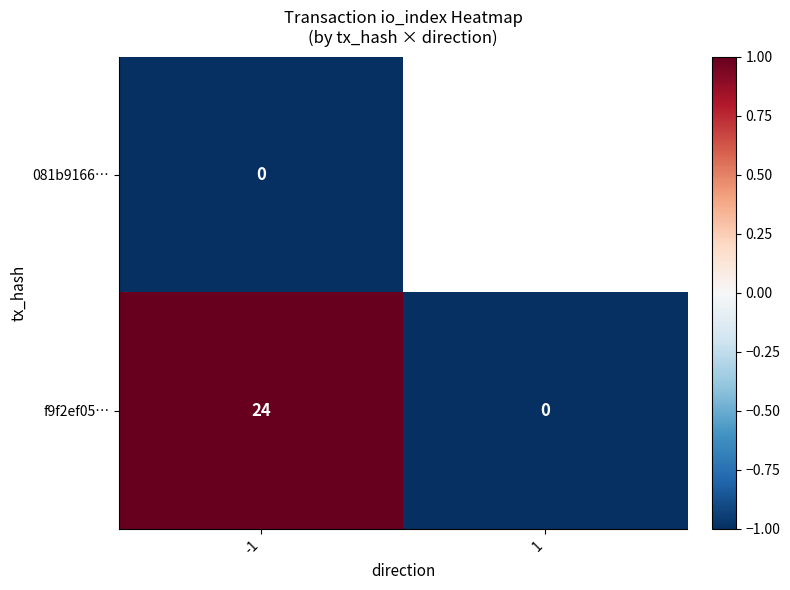

What is the sum of the f9f2ef05… values at -1 and 1?

24